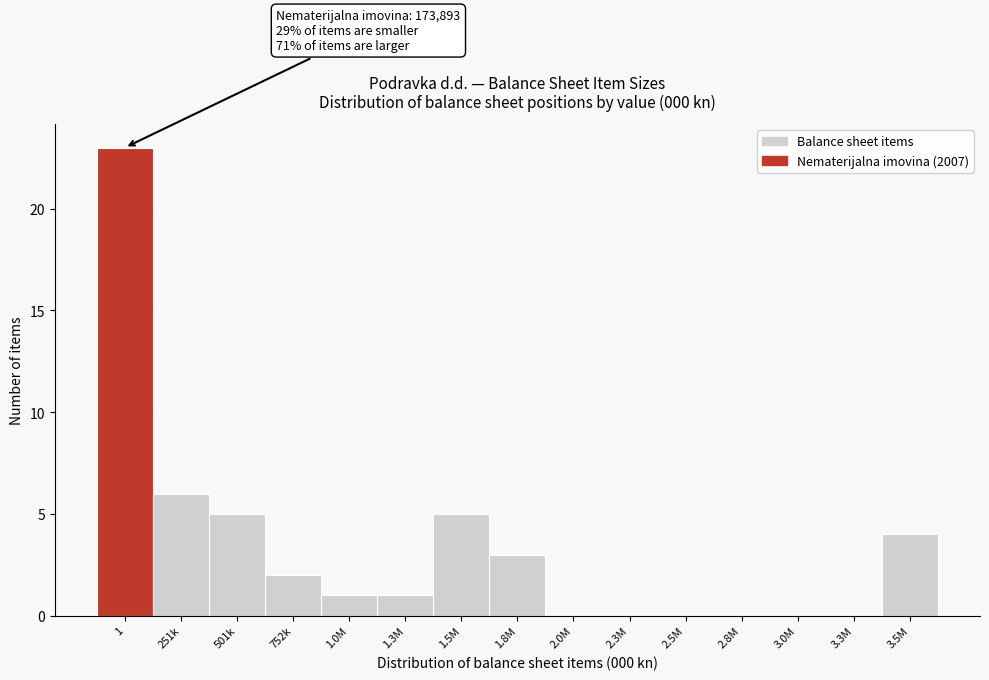

Reading right to left, extract all data points from this chart.

3.5M=4	3.3M=0	3.0M=0	2.8M=0	2.5M=0	2.3M=0	2.0M=0	1.8M=3	1.5M=5	1.3M=1	1.0M=1	752k=2	501k=5	251k=6	1=23